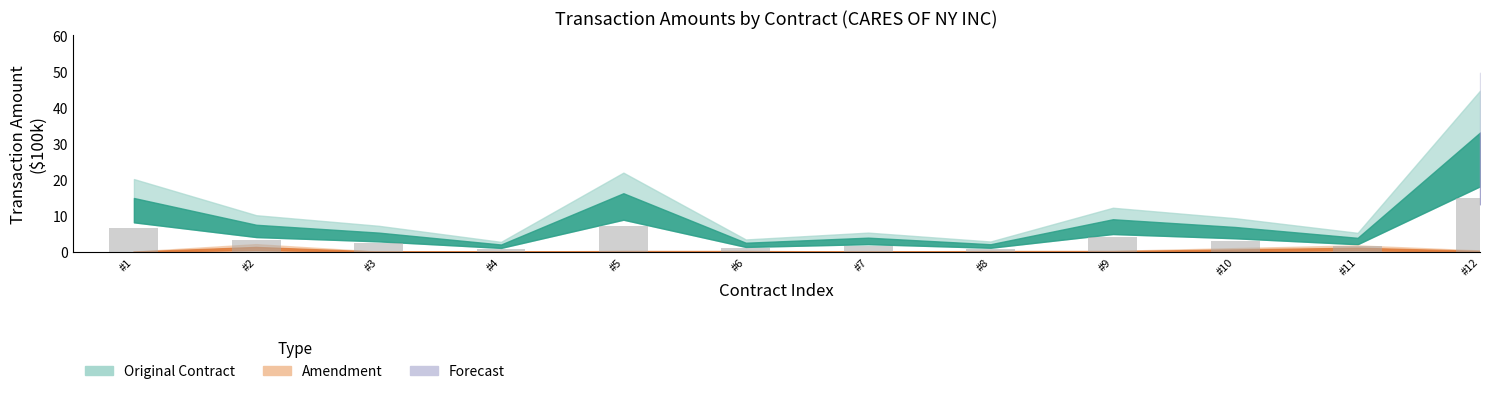

What is the difference between the values at #8 and #11?

0.8